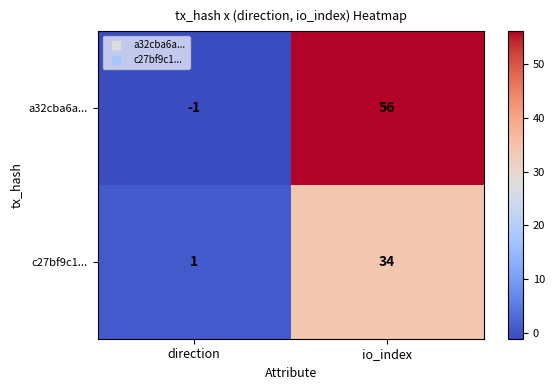

Rank the series at direction from highest to lowest value.

c27bf9c1..., a32cba6a...